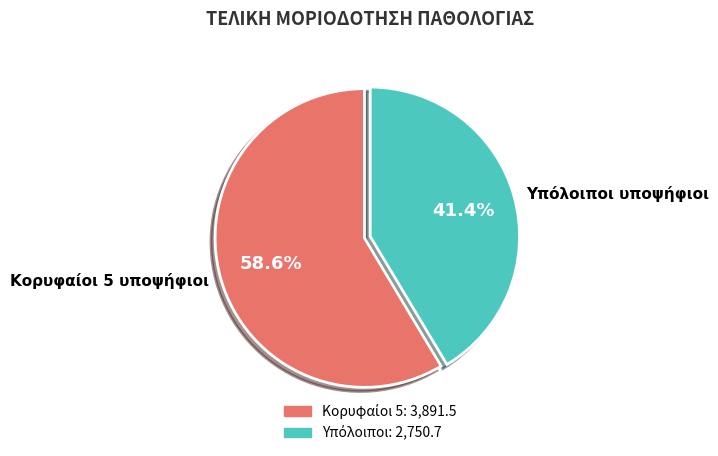

To the nearest percent, what is the average slice percentage?

50%